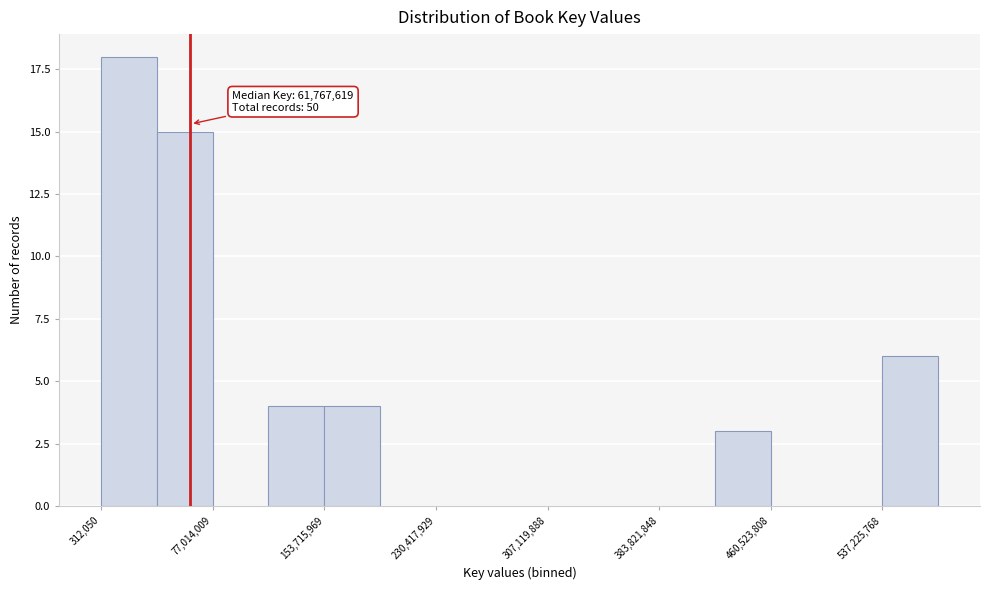

Around what value on the x-axis is the tallest bar? Give the approximate position of its centre, as read against the axis.

20000000